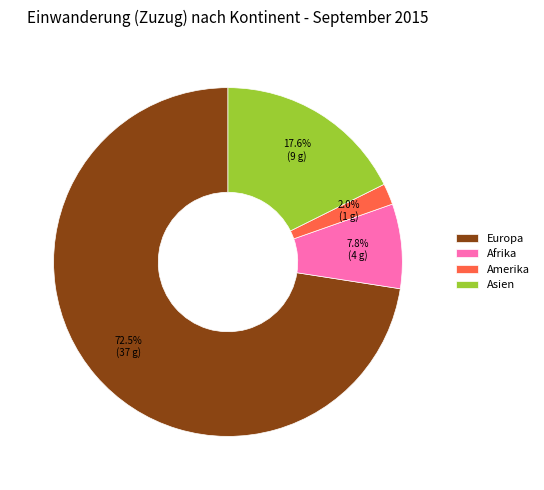

To the nearest percent, what is the average slice percentage?

25%